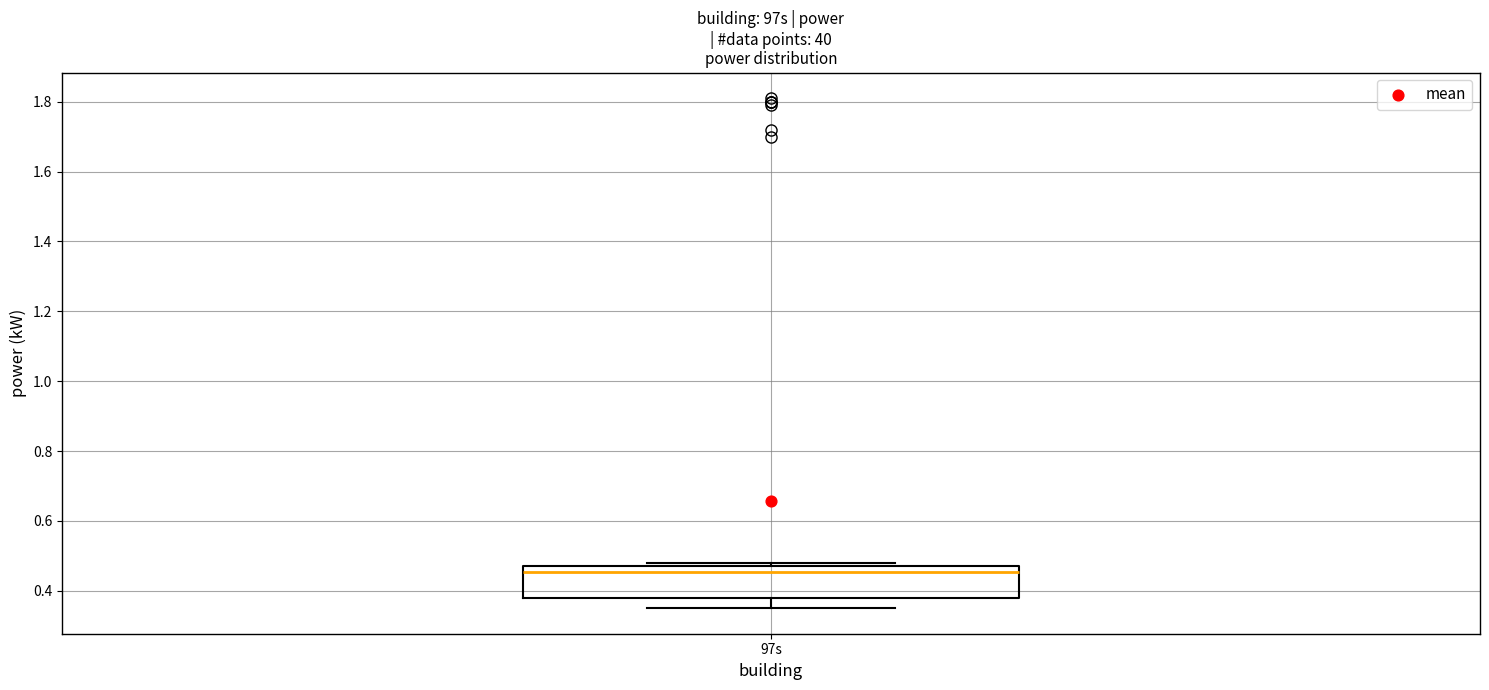

Transcribe this box plot: give where the median line is, the range the box spans, and where the two whiskers end, as read against the y-axis. The values are not printed on the chart, so give them approximately, as read against the axis.

median 0.46, box 0.38 to 0.48, whiskers 0.36 to 0.48 (just above the box's upper edge)